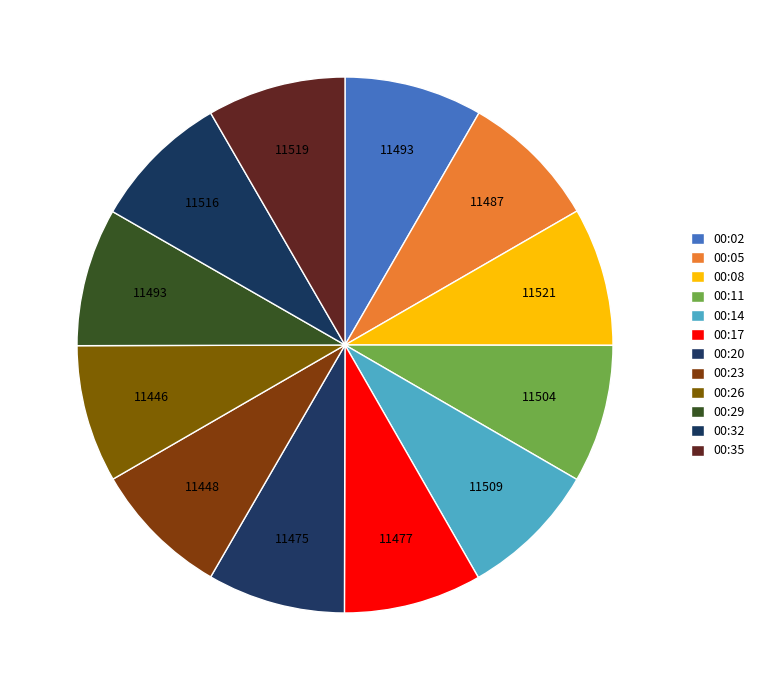

Does any single category account for the majority?

No